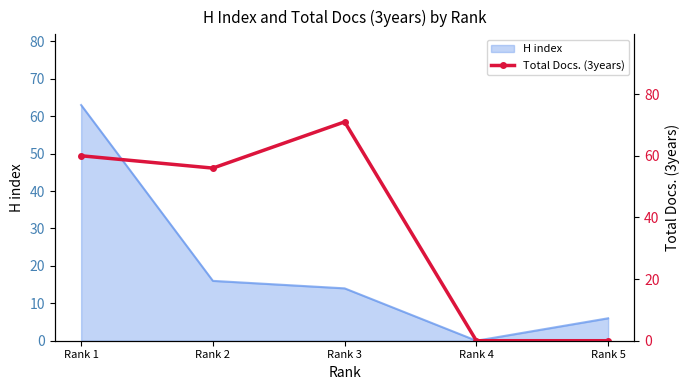

Where does the data first go above 56?

Rank 1